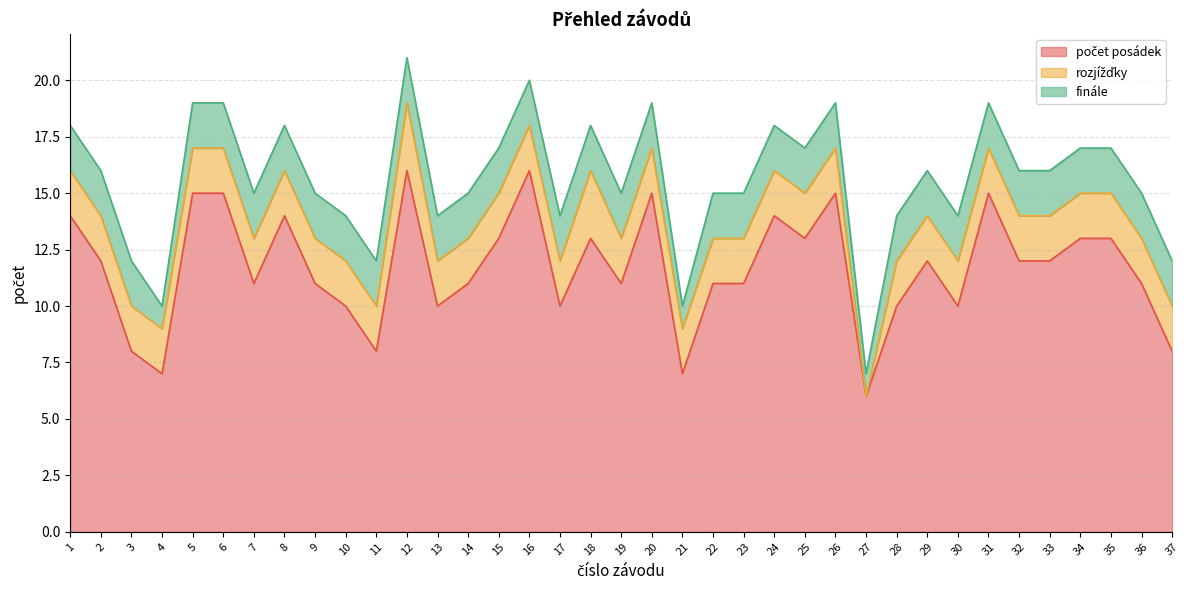

At which category does the chart reach its minimum across all series?

27